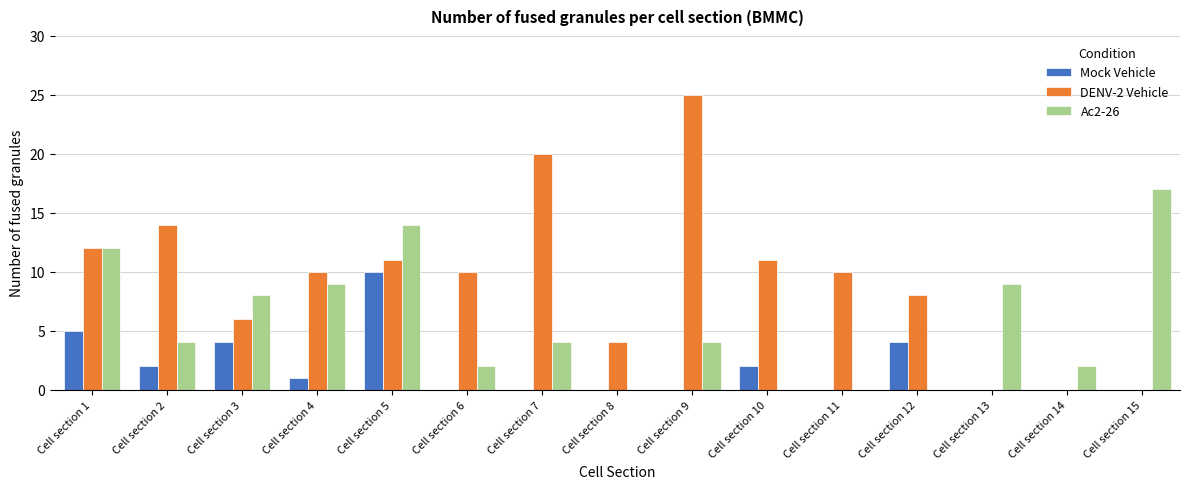

Where is DENV-2 Vehicle nearest to the value 12?

Cell section 1